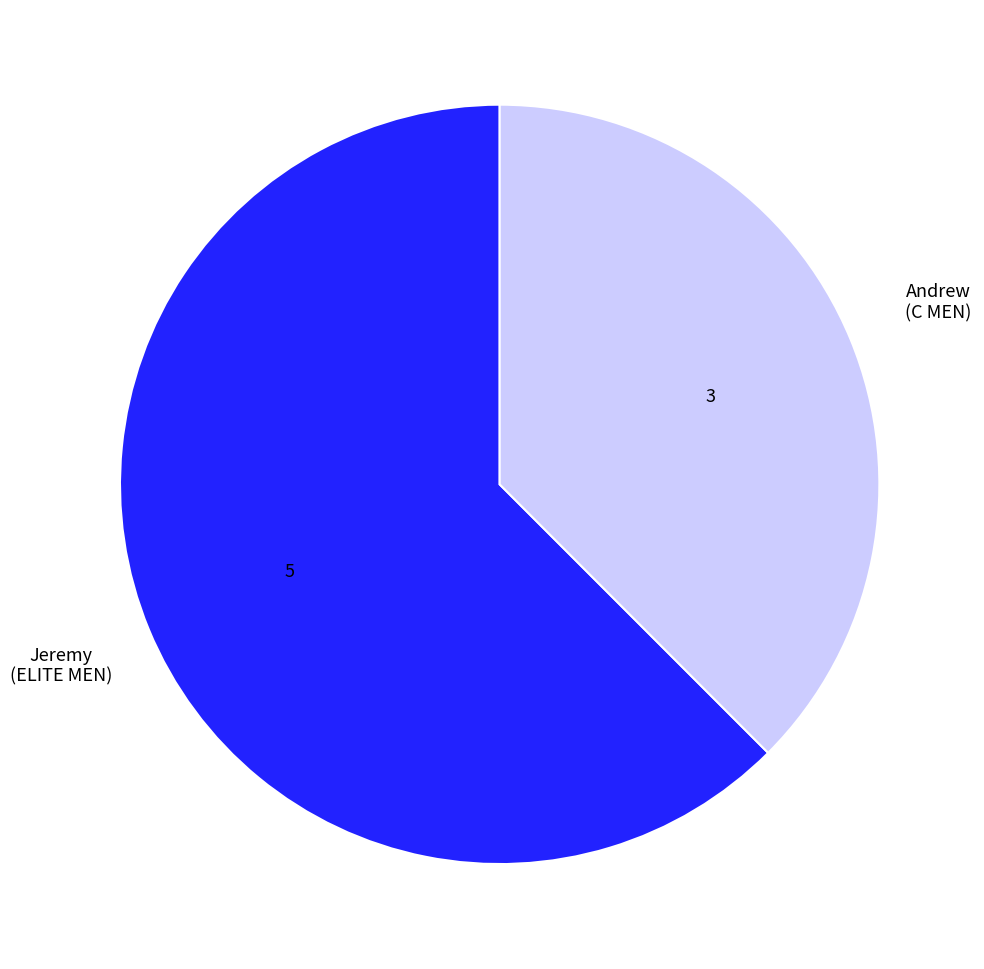

Is there a majority slice in this chart?

Yes